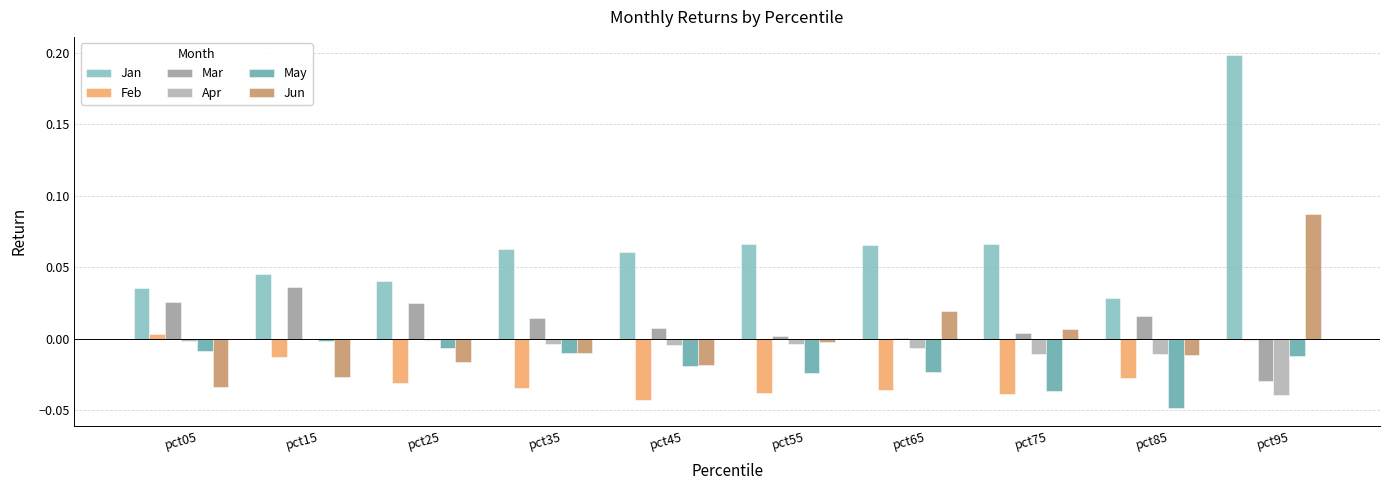

Reading left to right, list all the values displayed in this chart.

Jan: 0.0	0.0	0.0	0.1	0.1	0.1	0.1	0.1	0.0	0.2
Feb: 0.0	-0.0	-0.0	-0.0	-0.0	-0.0	-0.0	-0.0	-0.0	-0.0
Mar: 0.0	0.0	0.0	0.0	0.0	0.0	0.0	0.0	0.0	-0.0
Apr: -0.0	-0.0	-0.0	-0.0	-0.0	-0.0	-0.0	-0.0	-0.0	-0.0
May: -0.0	-0.0	-0.0	-0.0	-0.0	-0.0	-0.0	-0.0	-0.0	-0.0
Jun: -0.0	-0.0	-0.0	-0.0	-0.0	-0.0	0.0	0.0	-0.0	0.1